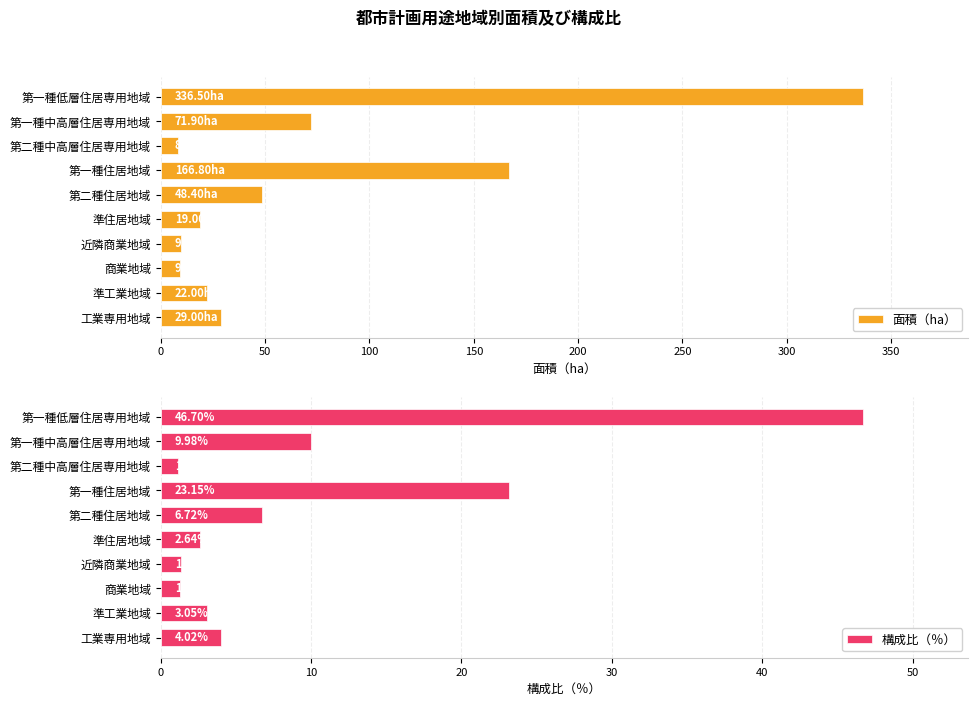

What is the sum of the 面積（ha） values at 第二種中高層住居専用地域 and 準工業地域?

30.5